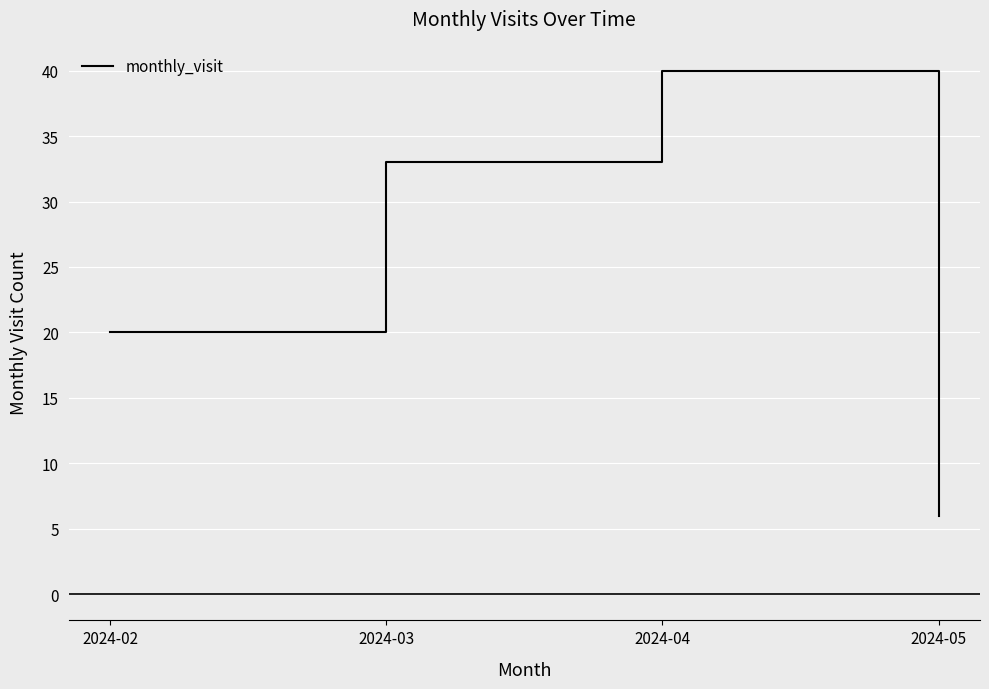

Between 2024-05 and 2024-03, which is larger?

2024-03